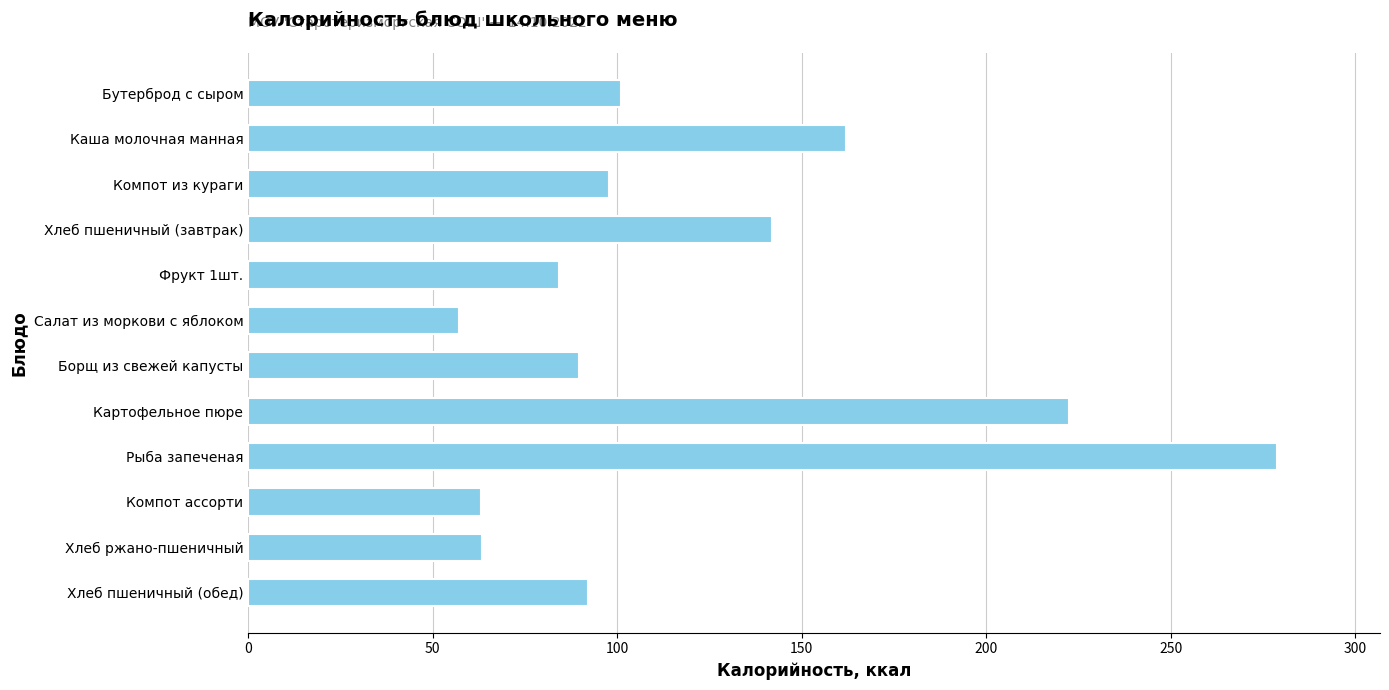

Are the bars horizontal?

Yes